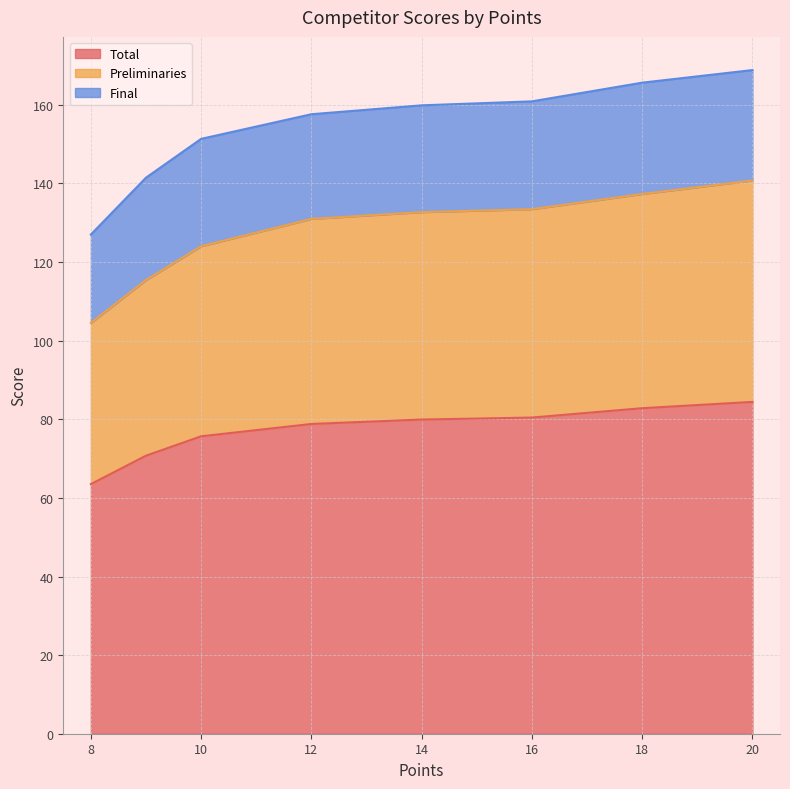

Is it true that Total equals 163.5 at 16?

False